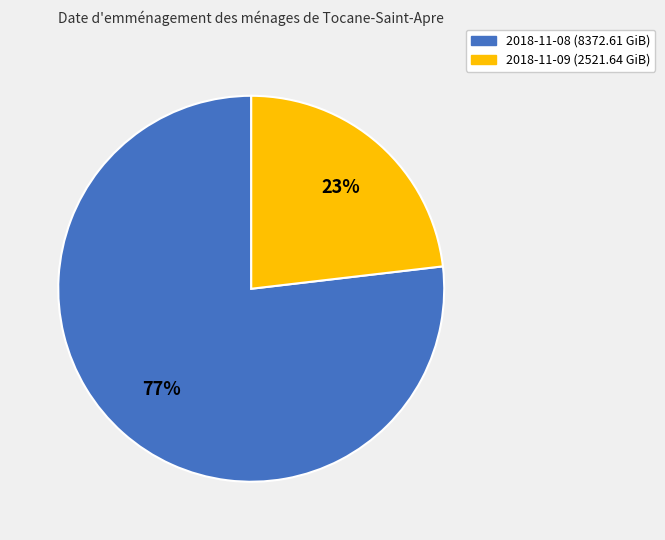

Which category has the smallest portion of the pie?

2018-11-09